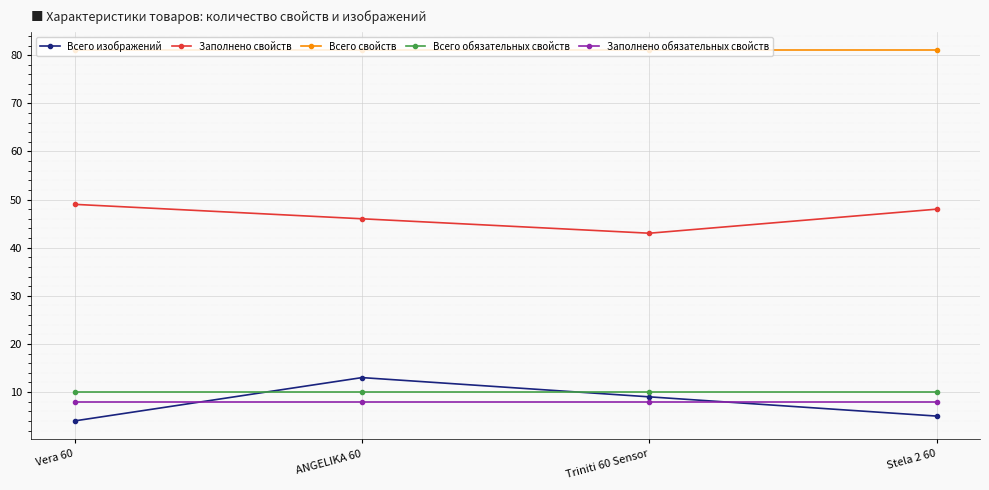

How many distinct data groups are displayed?

5